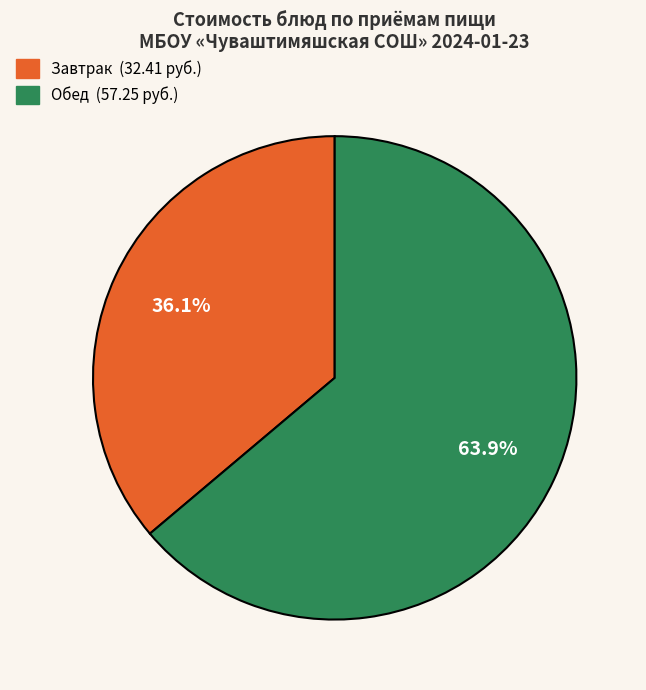

Count the number of slices in the pie.

2